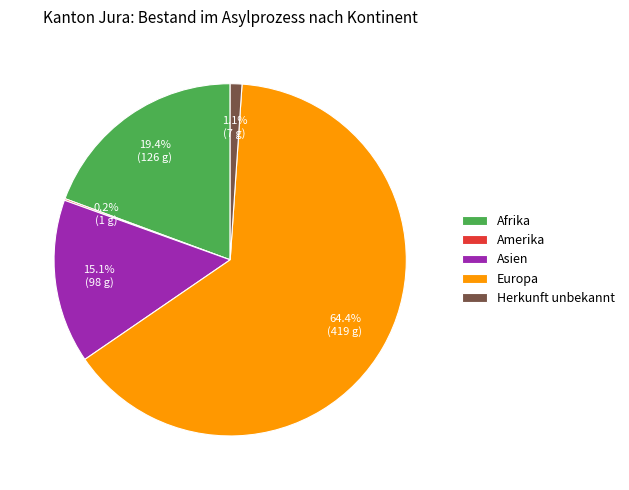

True or false: Herkunft unbekannt accounts for 11% of the total.

False